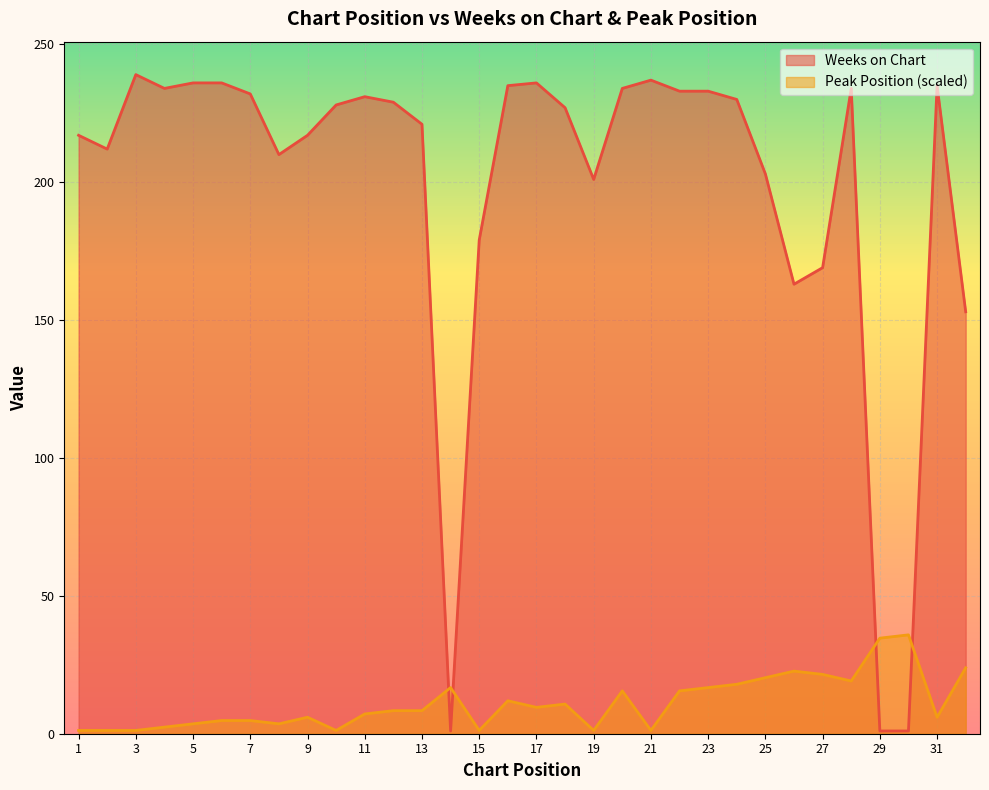

Which series has the widest spread of values?

Weeks on Chart